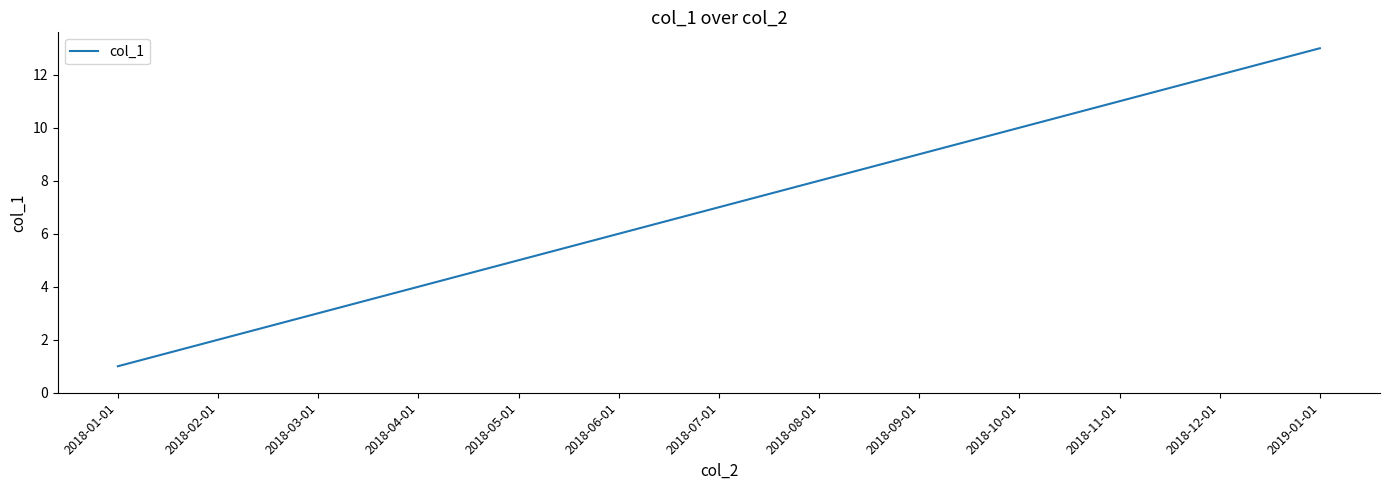

Reading left to right, what are all the values shown in this chart?

2018-01-01=1	2018-02-01=2	2018-03-01=3	2018-04-01=4	2018-05-01=5	2018-06-01=6	2018-07-01=7	2018-08-01=8	2018-09-01=9	2018-10-01=10	2018-11-01=11	2018-12-01=12	2019-01-01=13